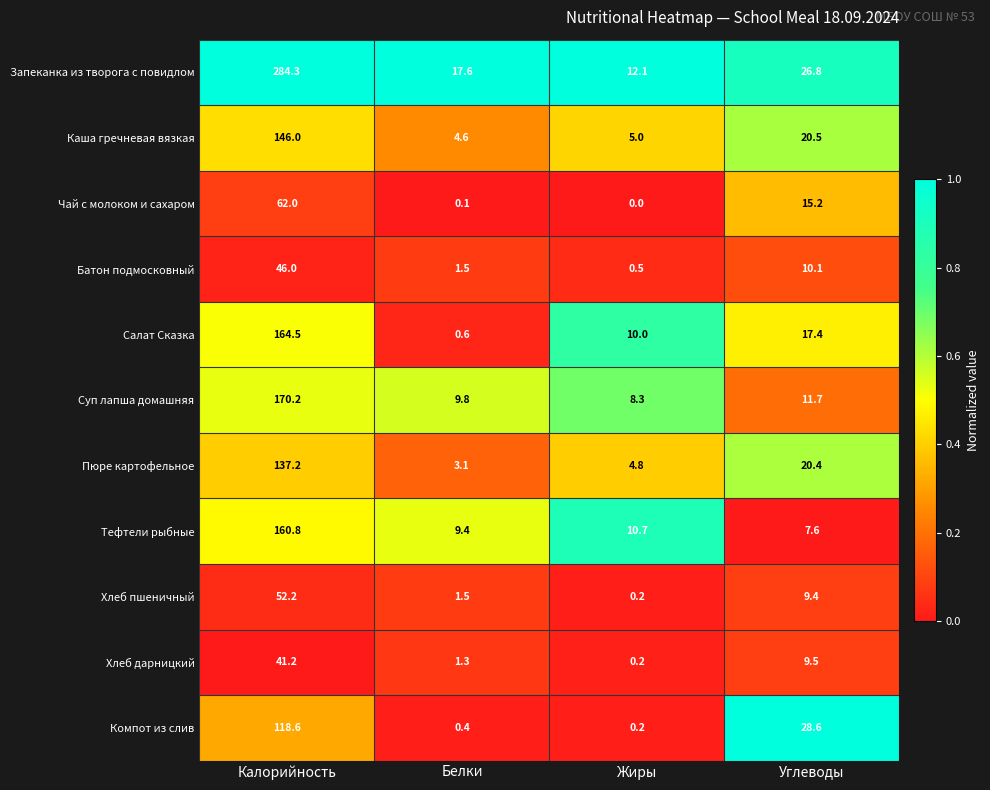

What is the sum of the Салат Сказка values at Белки and Калорийность?

165.1